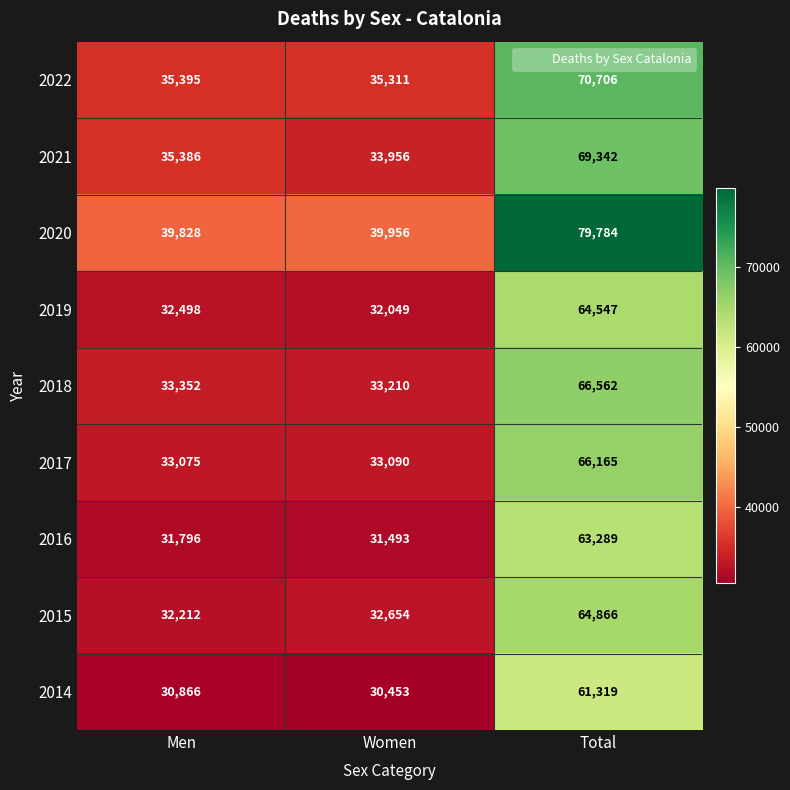

True or false: 2022 has a value of 52182 at Women.

False